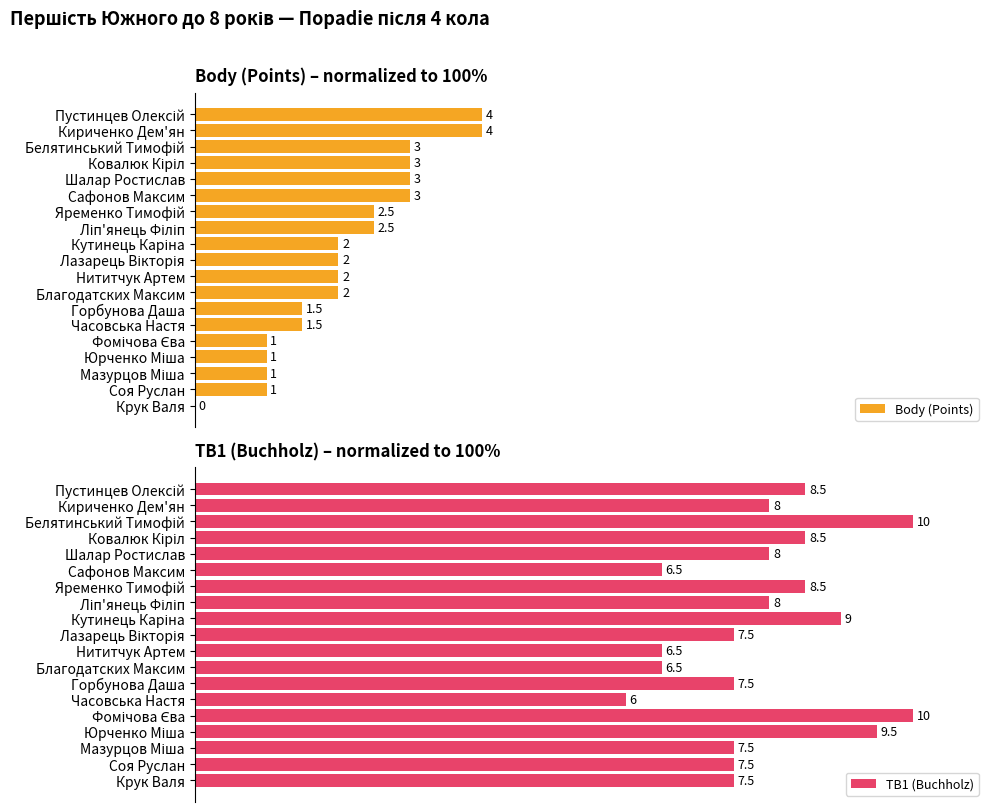

At how many categories does at least one series exceed 71?

15